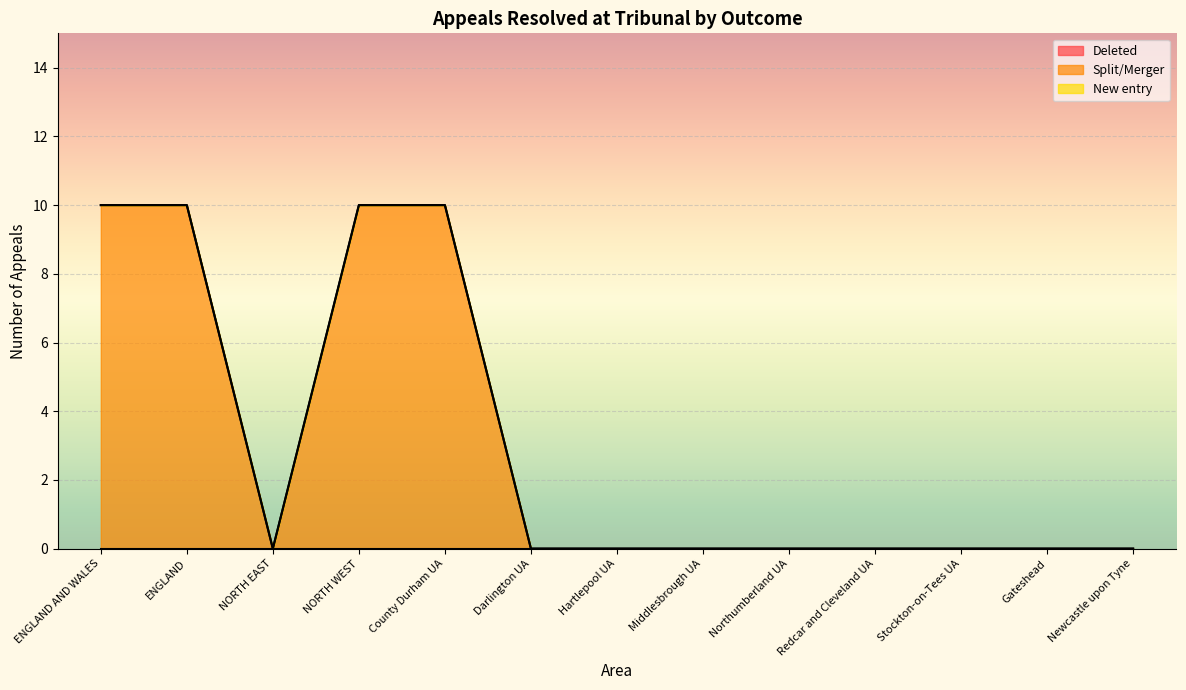

What is the spread (max minus min) of values at ENGLAND?

10